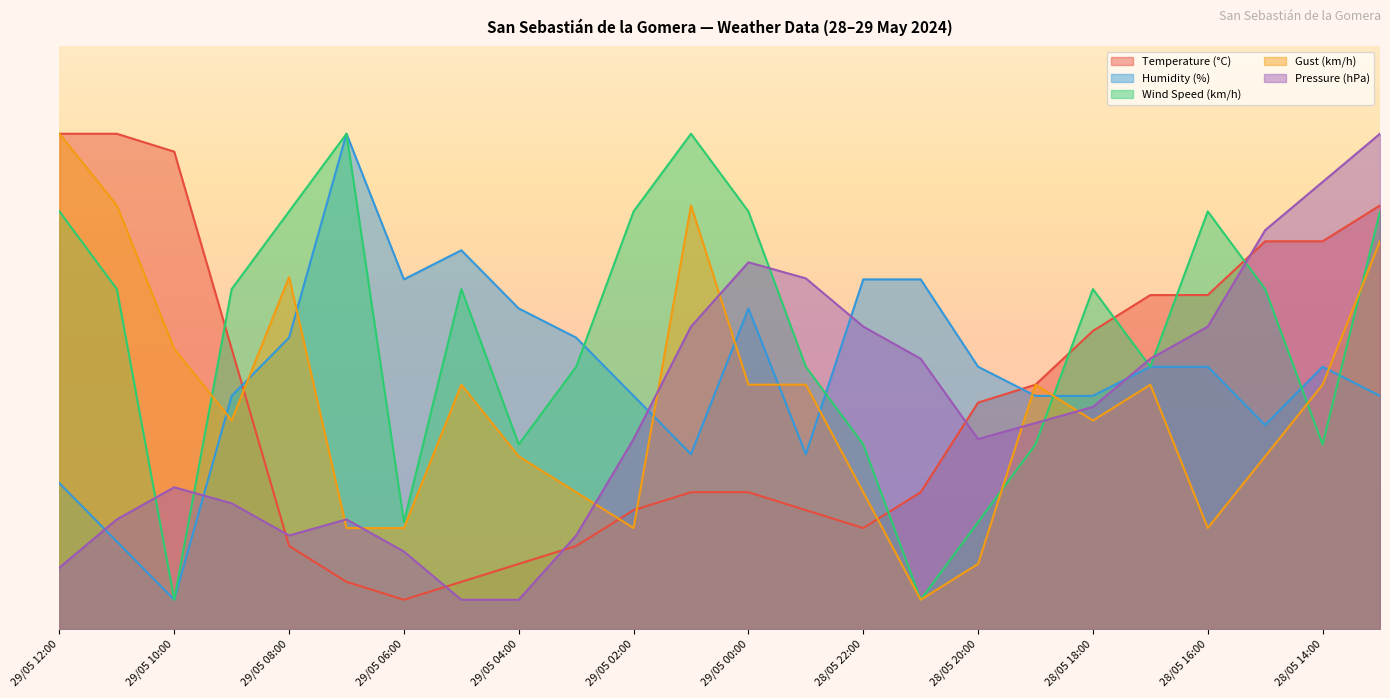

What position from the left is 29/05 10:00?

3